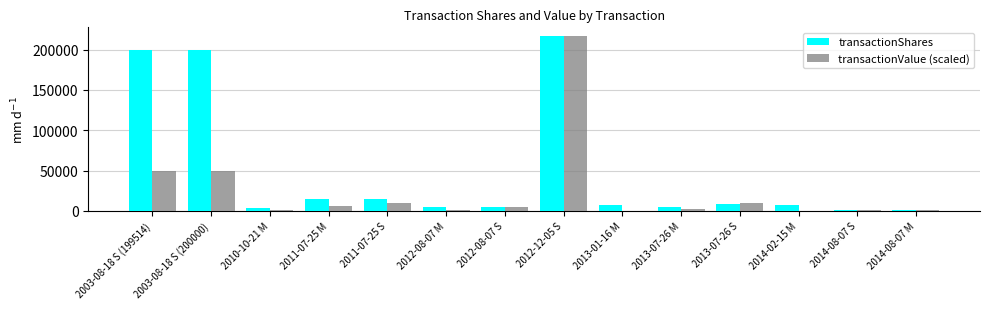

What is the maximum value shown in the chart?

216836.0